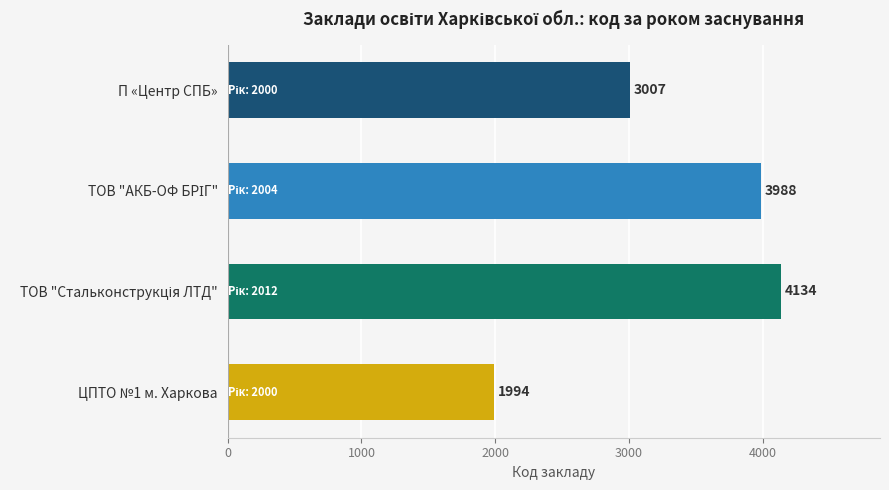

How many bars are there in total?

4